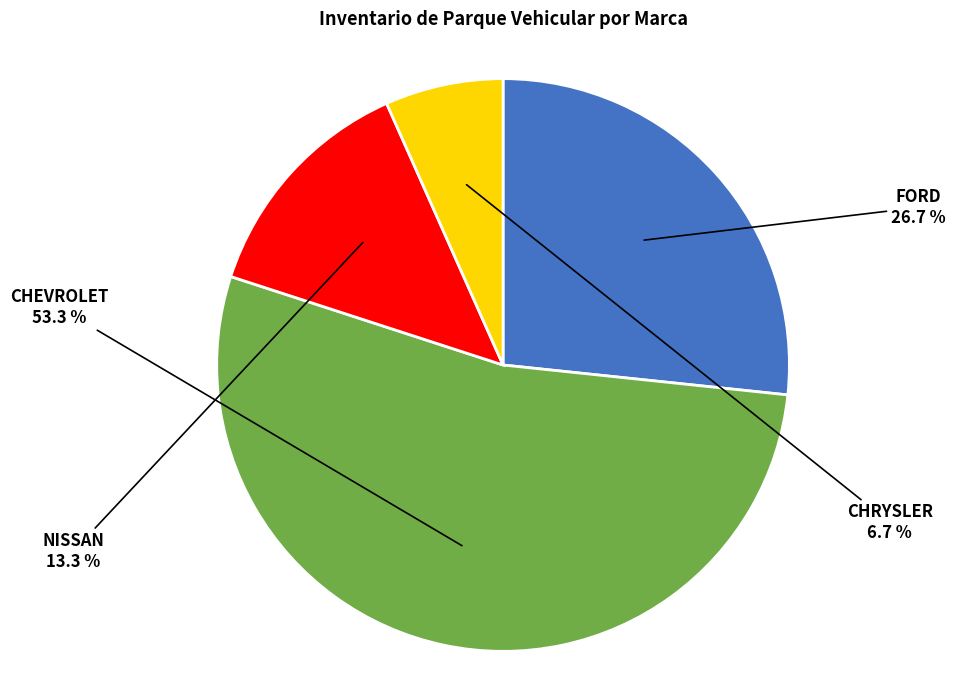

Is there a majority slice in this chart?

Yes